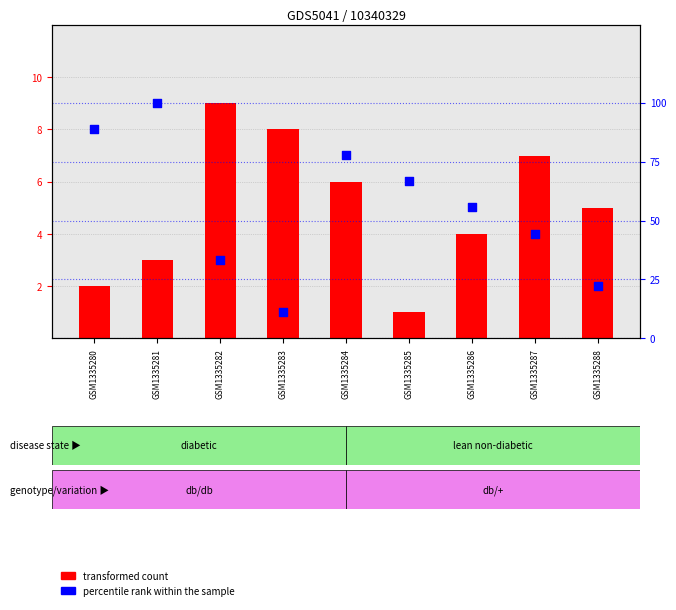

What is the change in value from GSM1335280 to GSM1335281?

+11.1